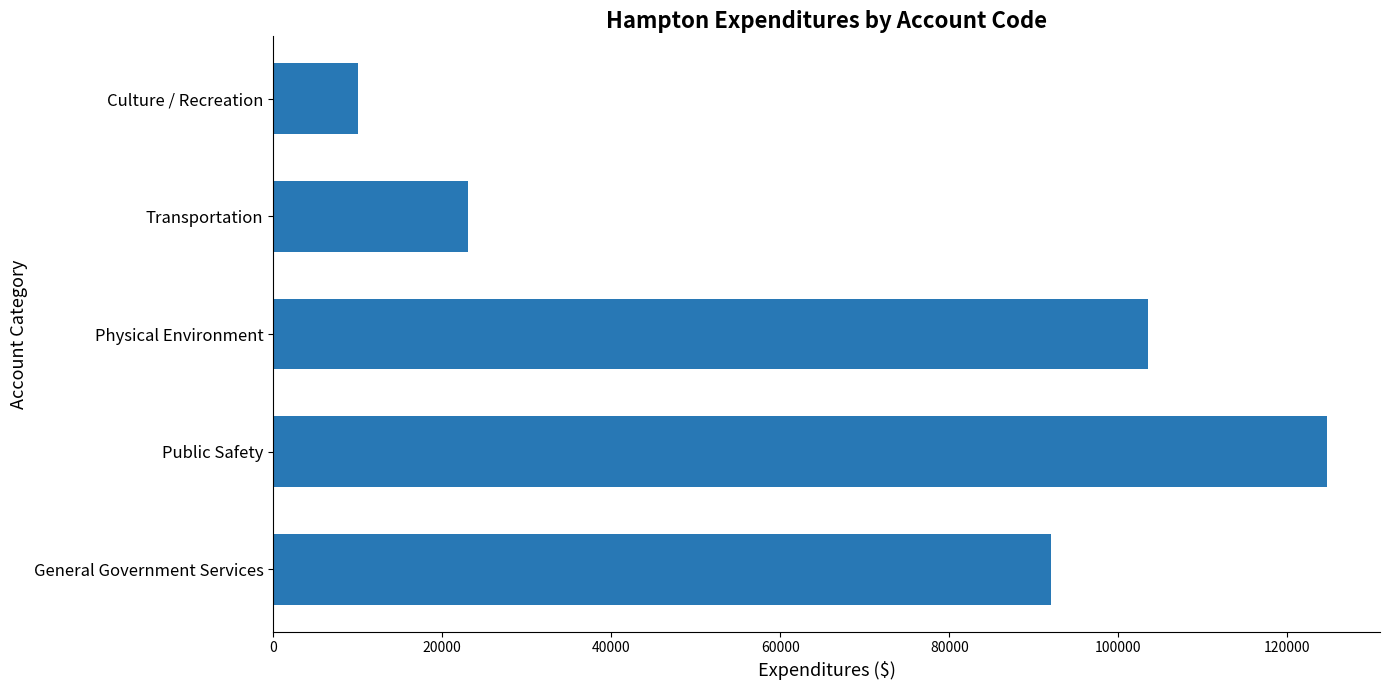

Is it true that the value at Culture / Recreation is 3666?

False